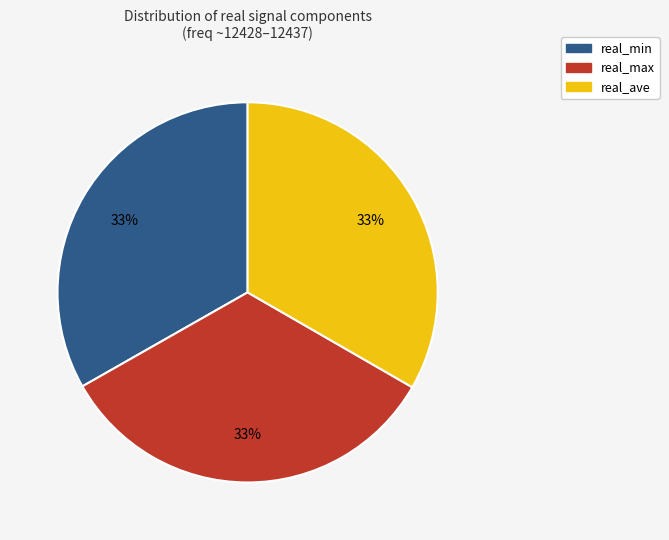

Is the sum of real_ave and real_min greater than half?

Yes